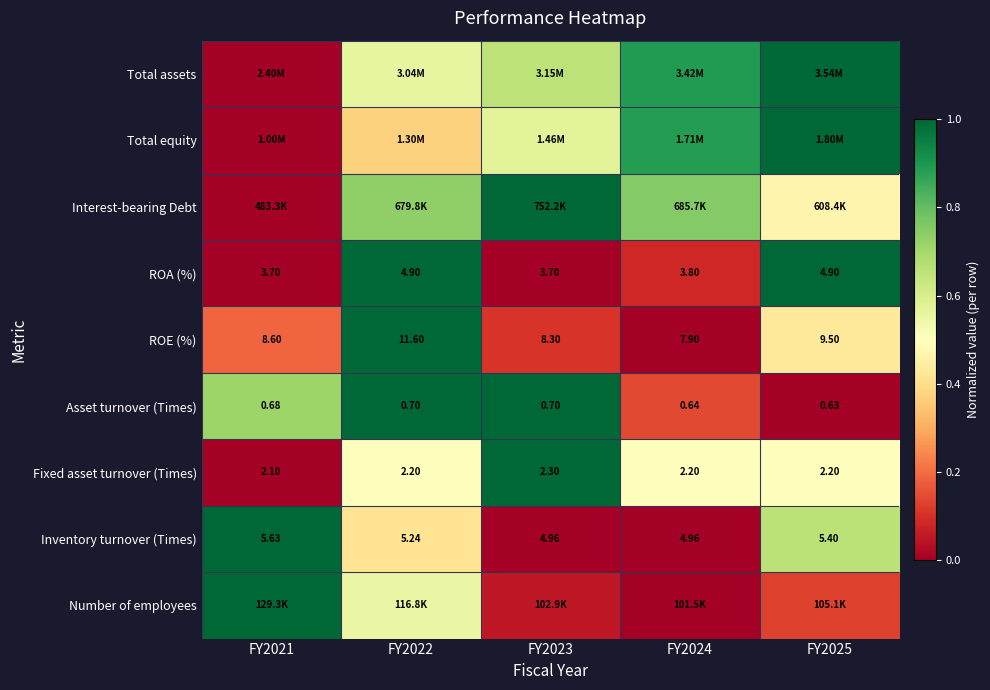

Is the value of Asset turnover (Times) at FY2023 greater than the value of ROA (%) at FY2022?

No